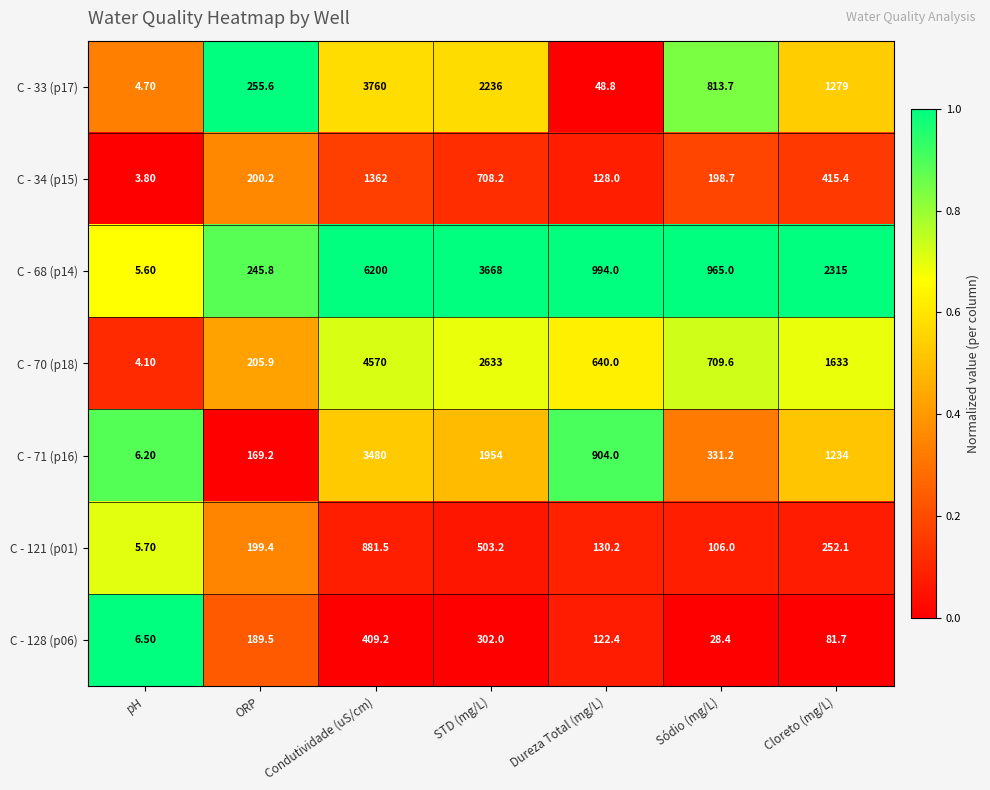

Which label corresponds to the largest value in the chart?

Condutividade (uS/cm)